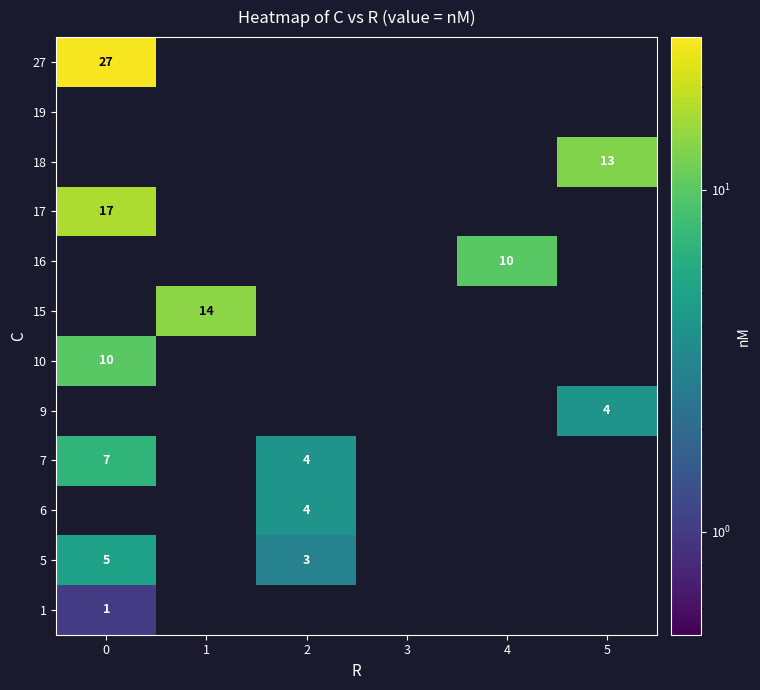

How many distinct data groups are displayed?

12